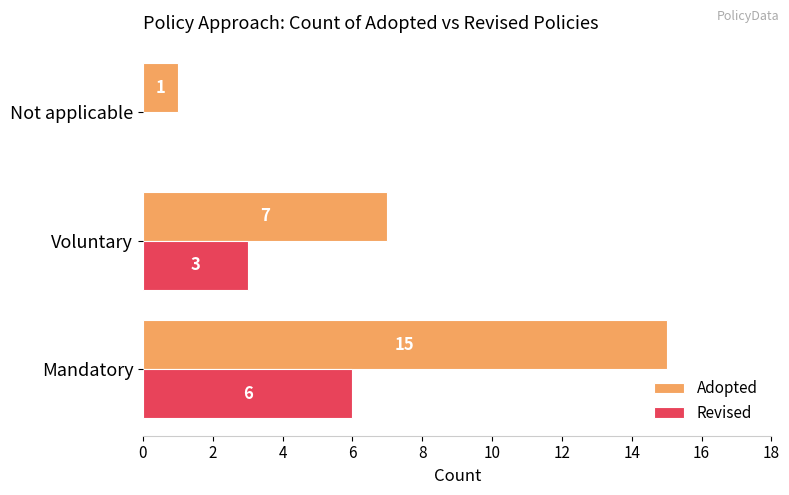

How many categories are shown in the chart?

3